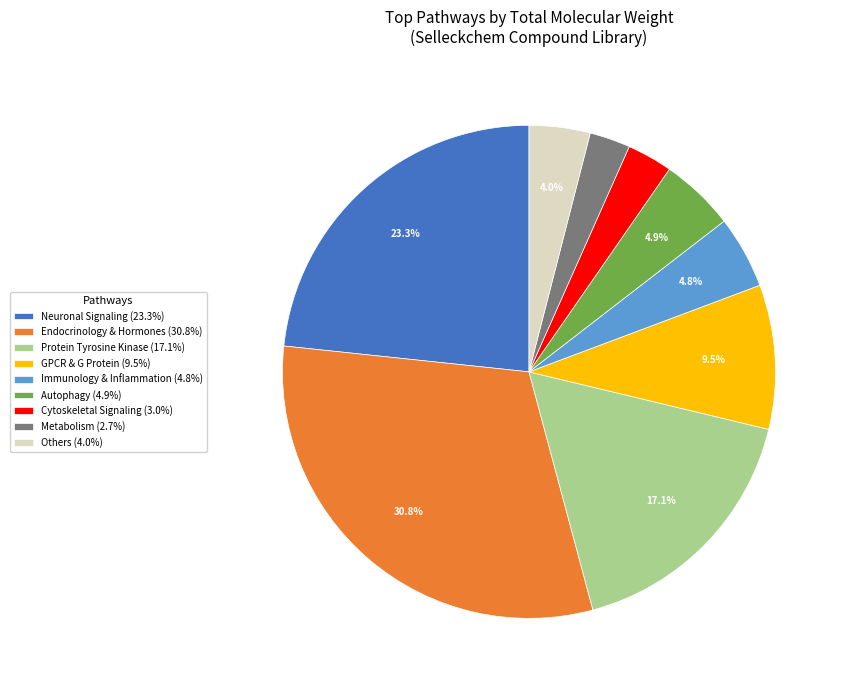

The GPCR & G Protein slice represents 1% of the pie. True or false?

False